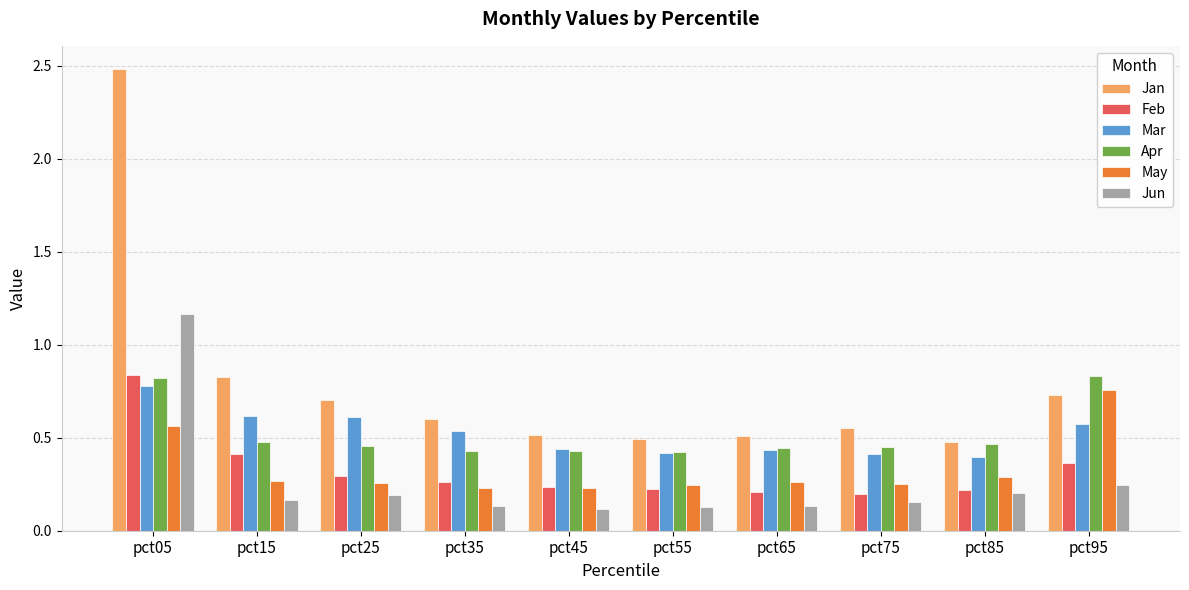

Which series has the widest spread of values?

Jan